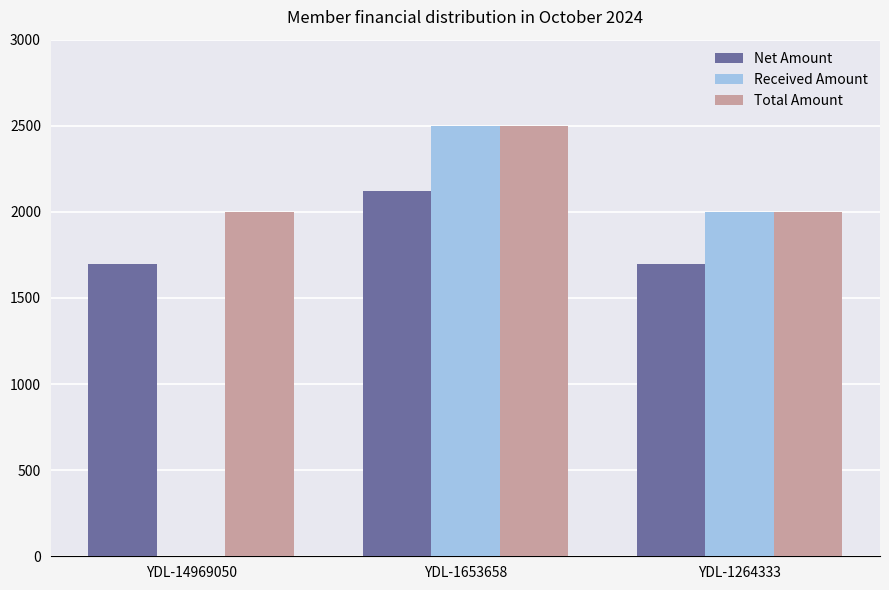

Which series changed the most between YDL-14969050 and YDL-1653658?

Received Amount